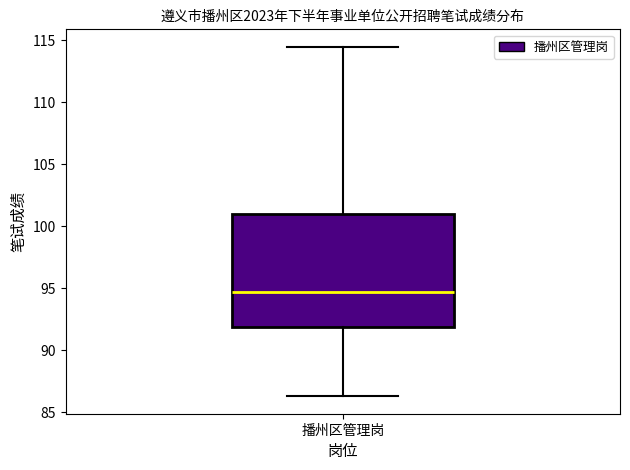

Read this box plot against the y-axis: the position of the median line, the range covered by the box, and the ends of both whiskers. The values are not printed on the chart, so give them approximately, as read against the axis.

median 94.5, box 92.0 to 101.0, whiskers 86.5 to 114.5